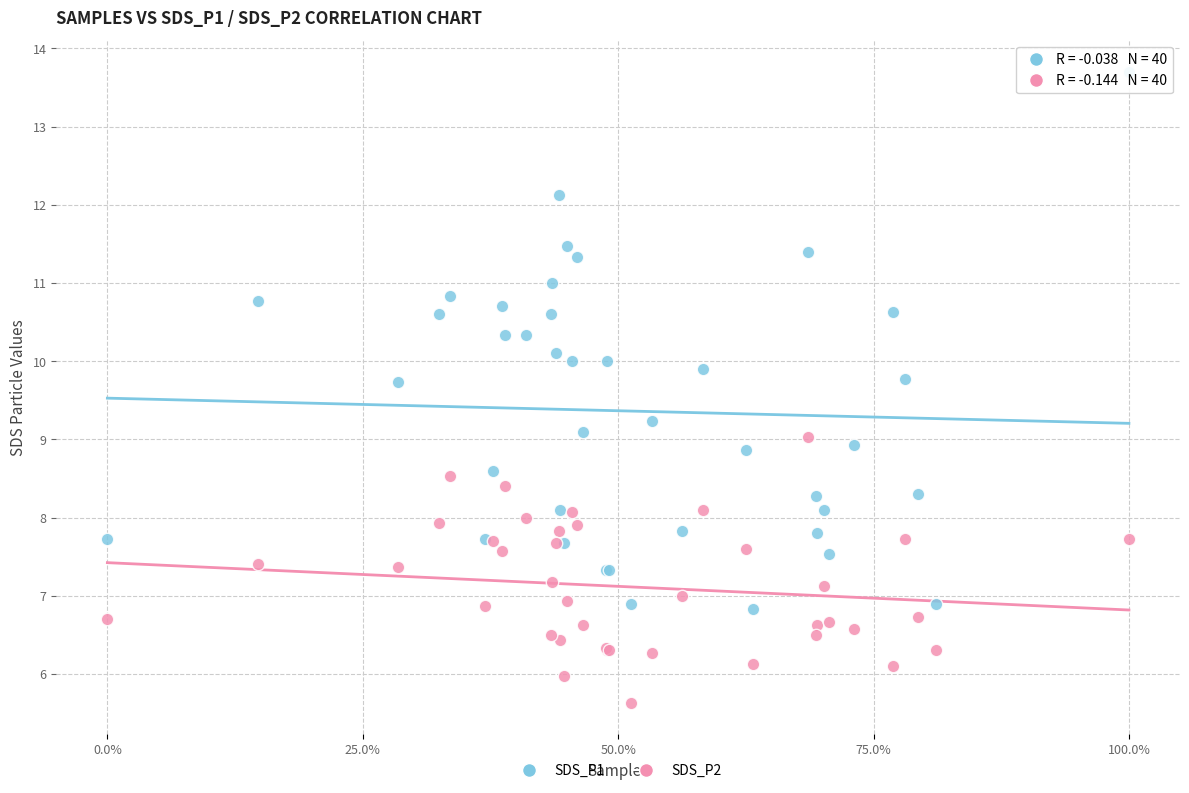

What are all the series names shown in the legend?

SDS_P1, SDS_P2